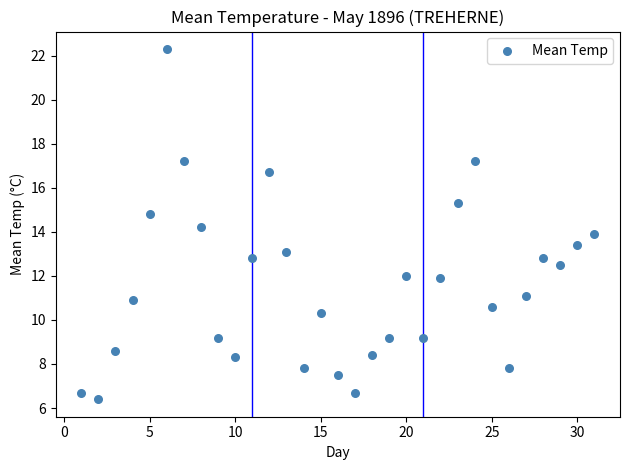

What is the range of X values (max minus min)?

30.0